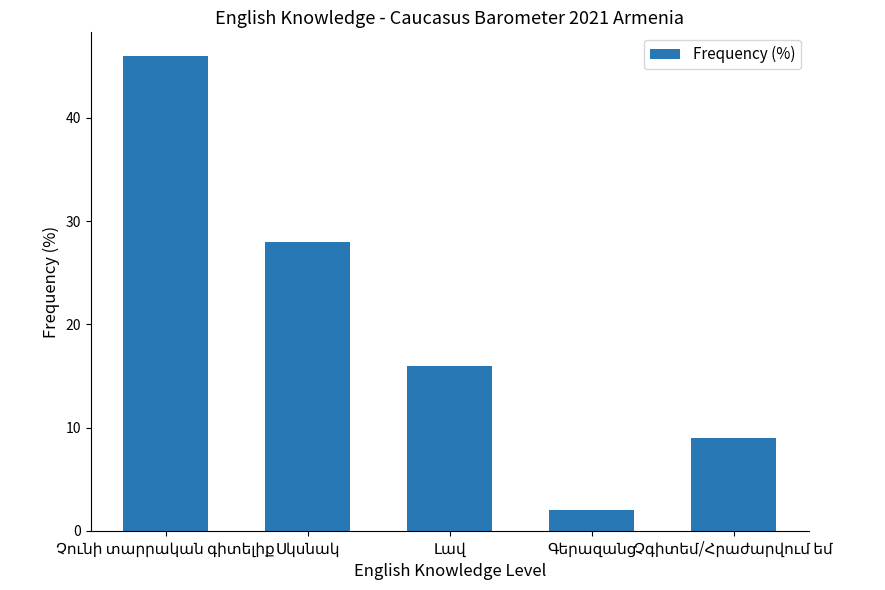

What is the maximum value shown in the chart?

46